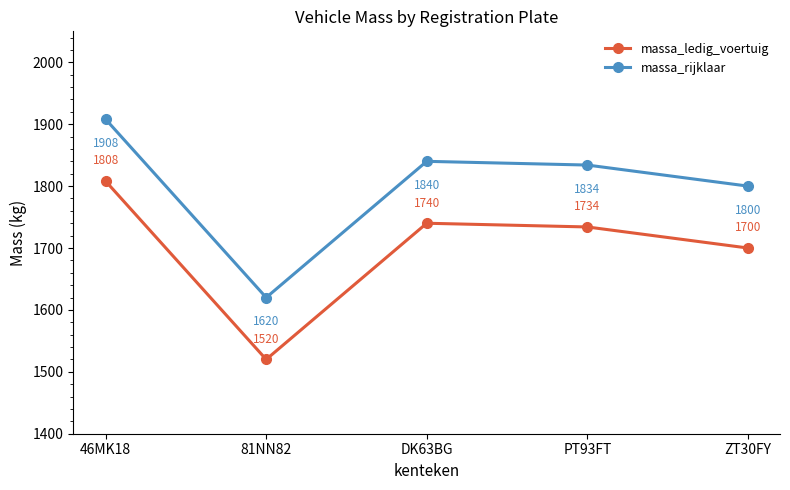

True or false: massa_ledig_voertuig and massa_rijklaar intersect in this chart.

False